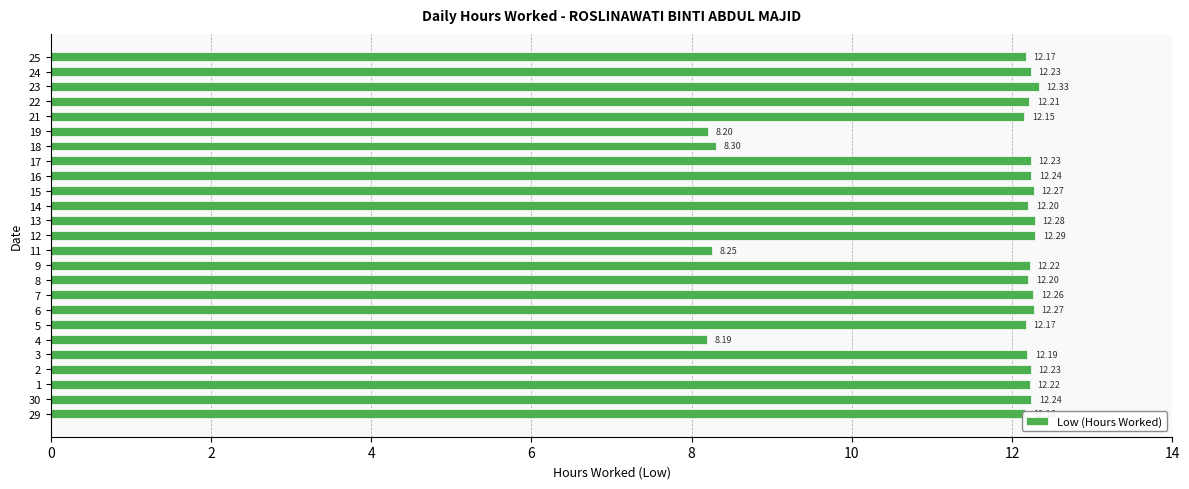

Does the chart contain any negative values?

No